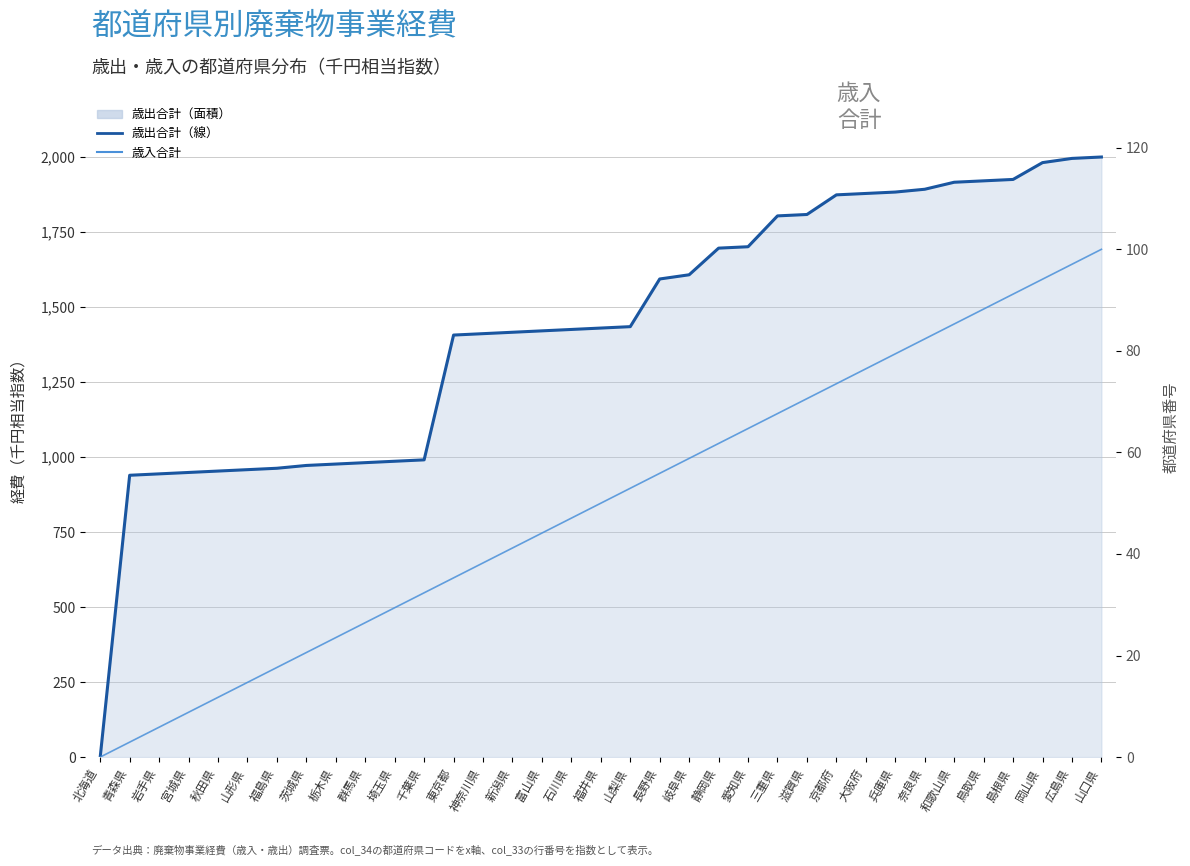

Does the chart display data point markers on the line(s)?

No